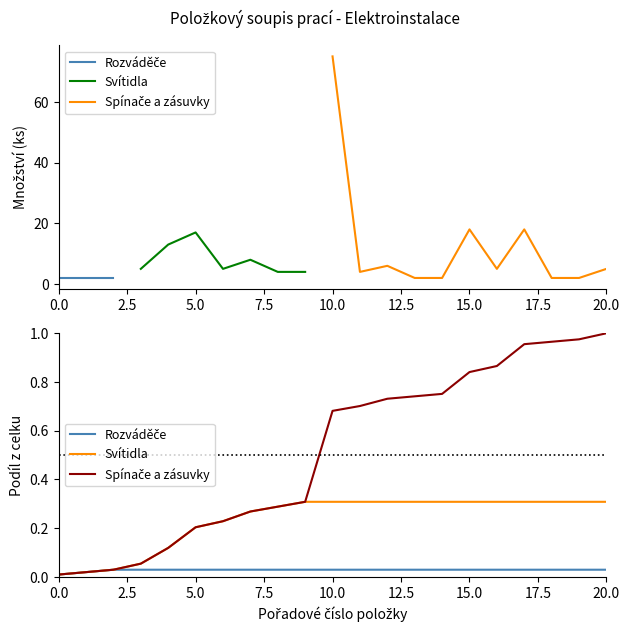

At 0.0, list the series in order from smallest to largest.

Rozváděče, Svítidla, Spínače a zásuvky